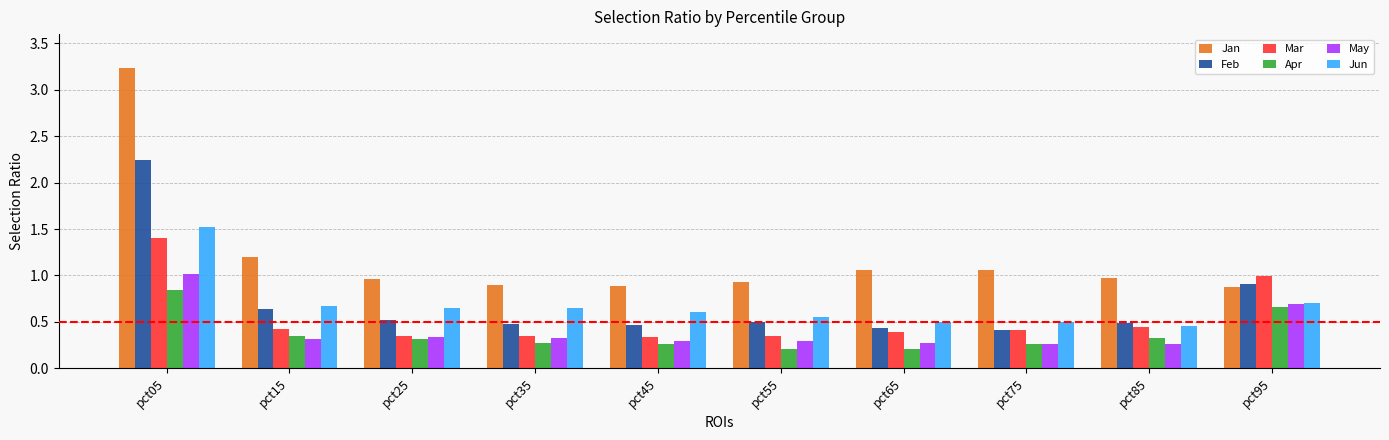

True or false: Mar has a value of 0.4 at pct65.

True